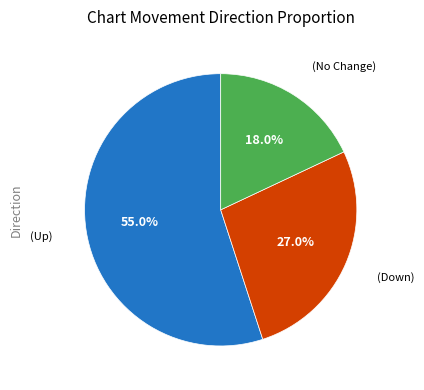

Does any single category account for the majority?

Yes